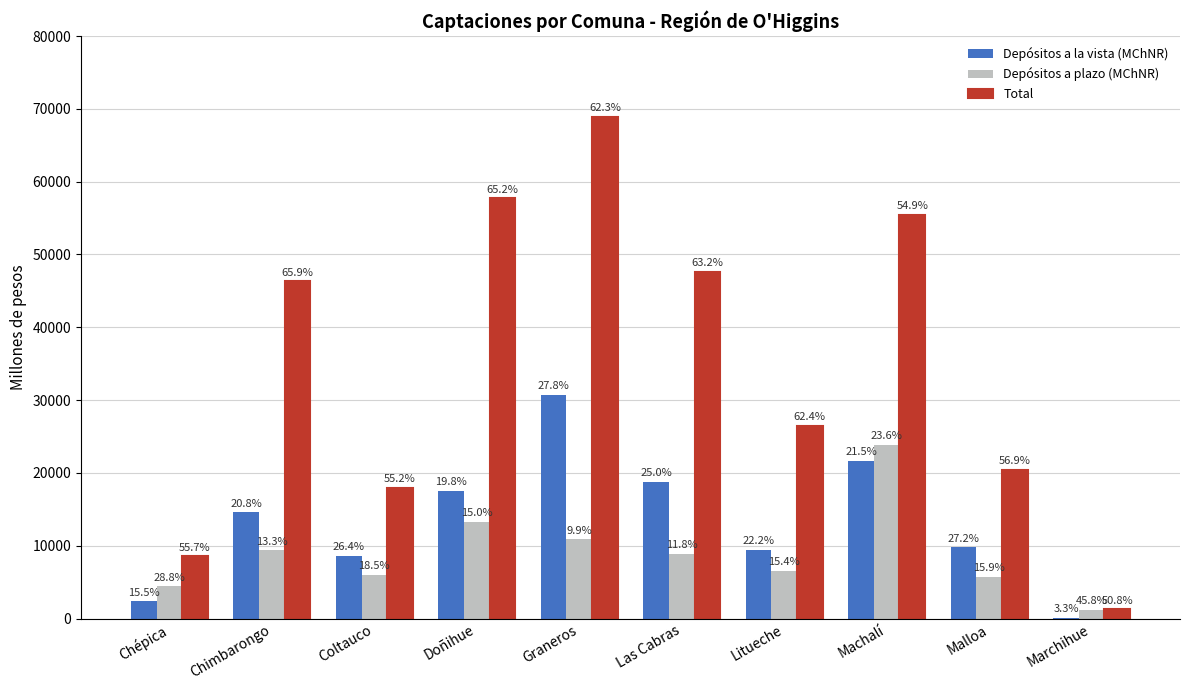

What are all the series names shown in the legend?

Depósitos a la vista (MChNR), Depósitos a plazo (MChNR), Total